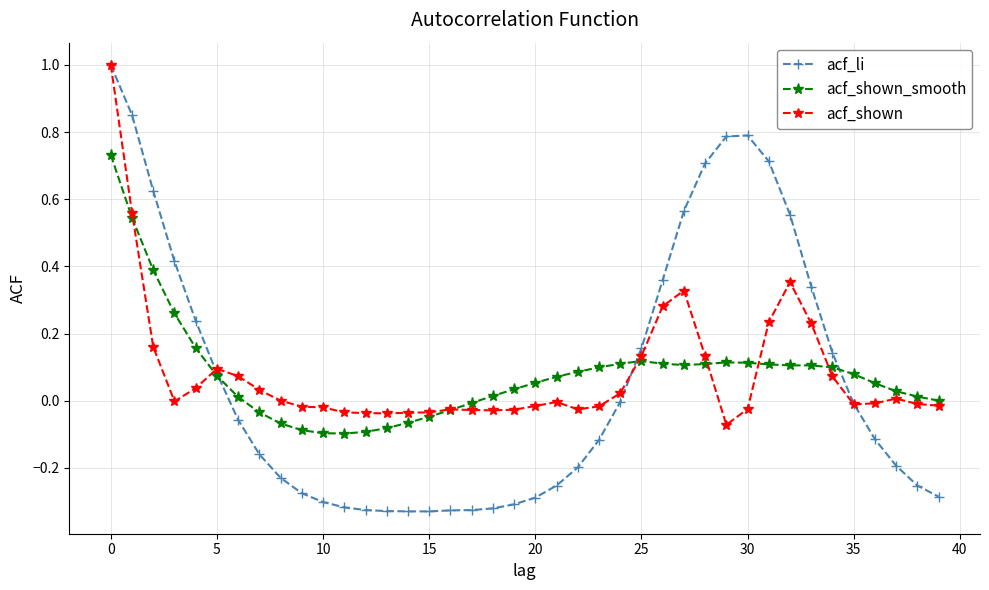

Which series has the largest range (max minus min)?

acf_li